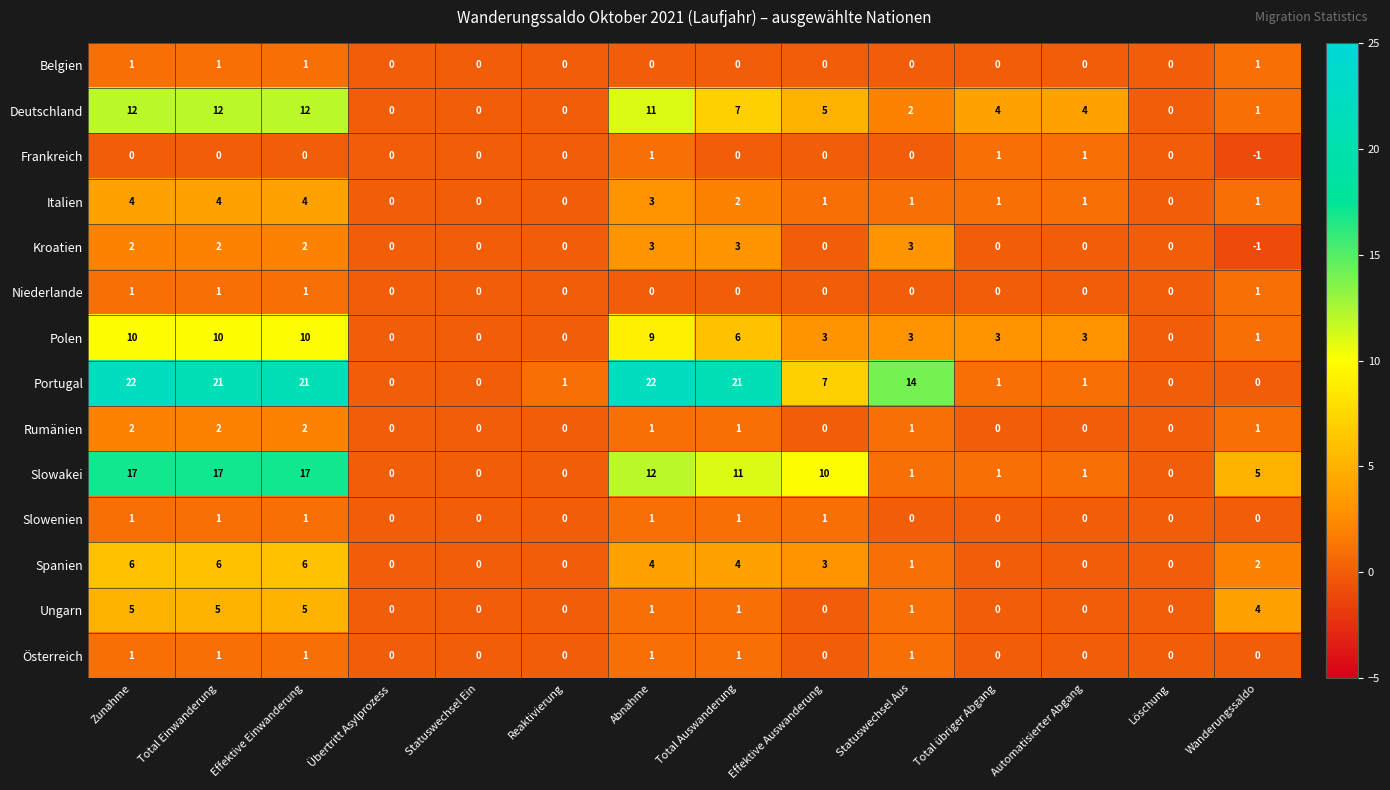

What value does the Polen series have at Effektive Auswanderung?

3